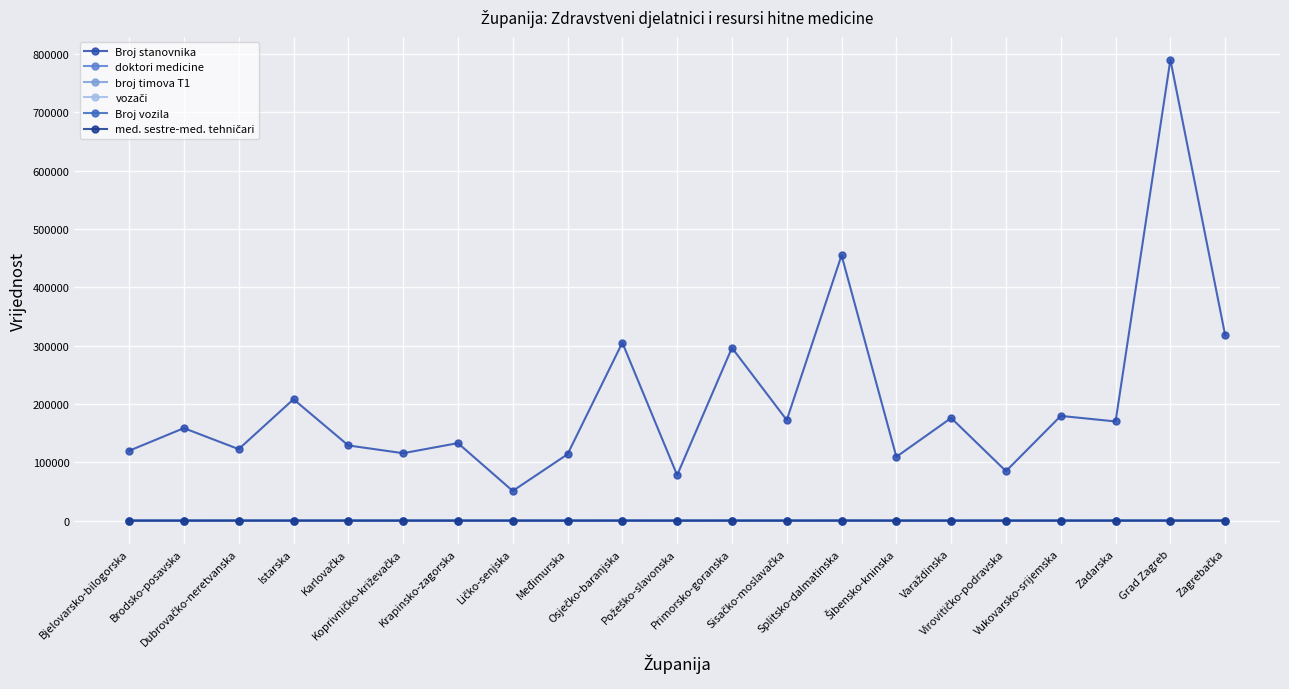

What is the approximate value of Broj vozila at Brodsko-posavska?

13